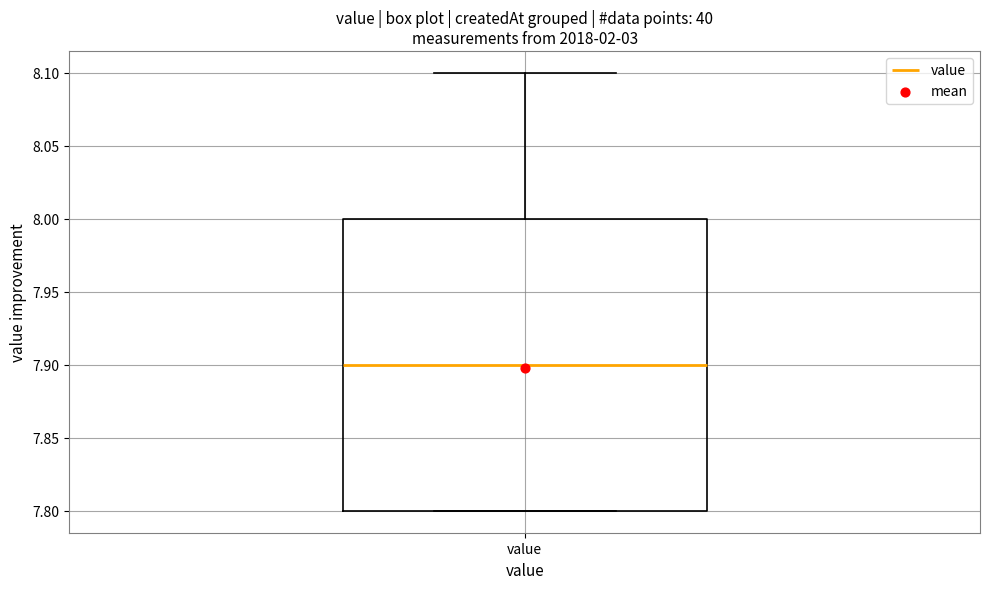

Where does the upper whisker of the box for value end on the y-axis? The values are not printed on the chart, so give them approximately, as read against the axis.

8.1